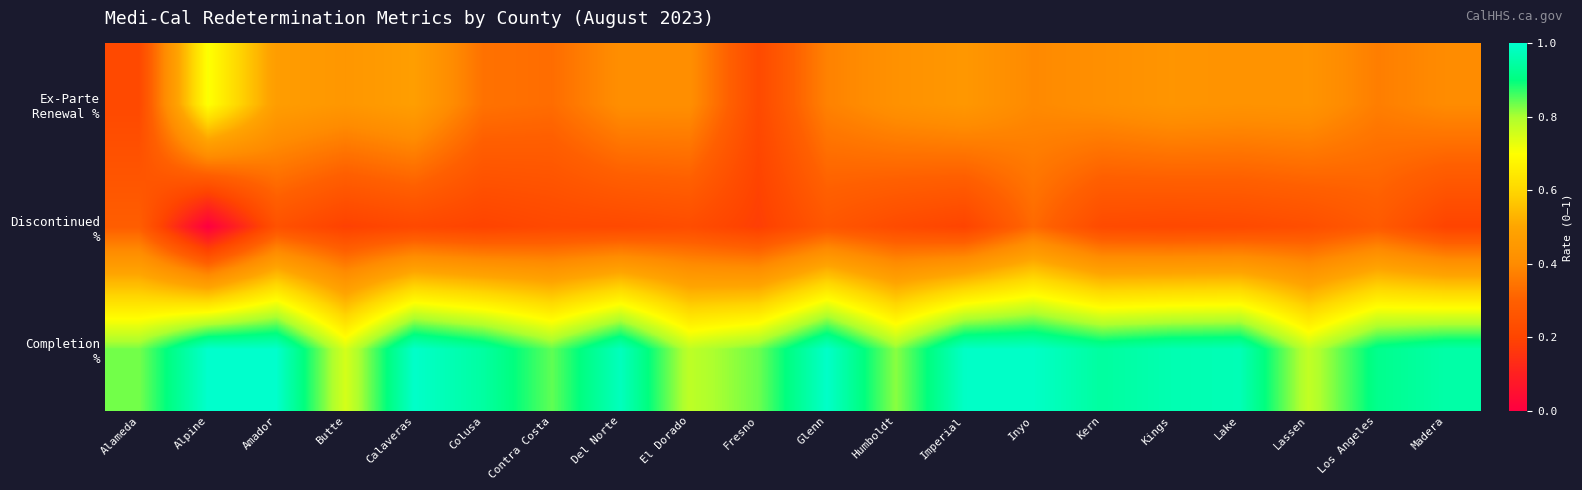

What is the spread (max minus min) of values at Contra Costa?

0.6